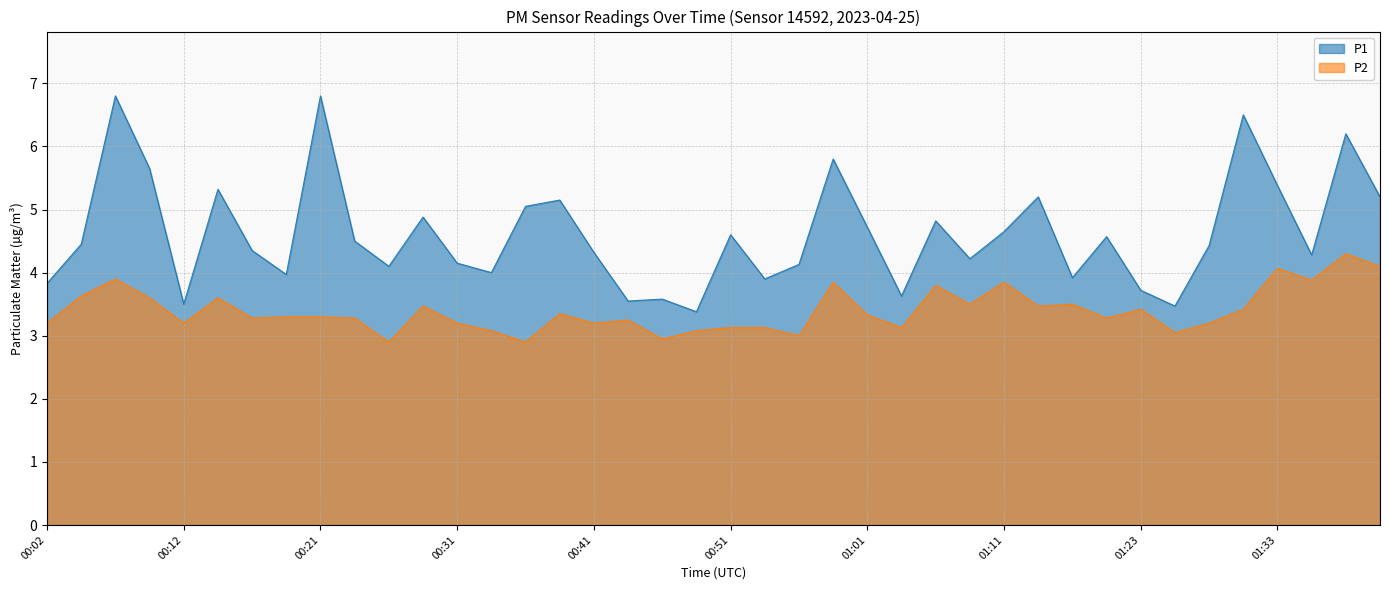

Which series has the largest range (max minus min)?

P1